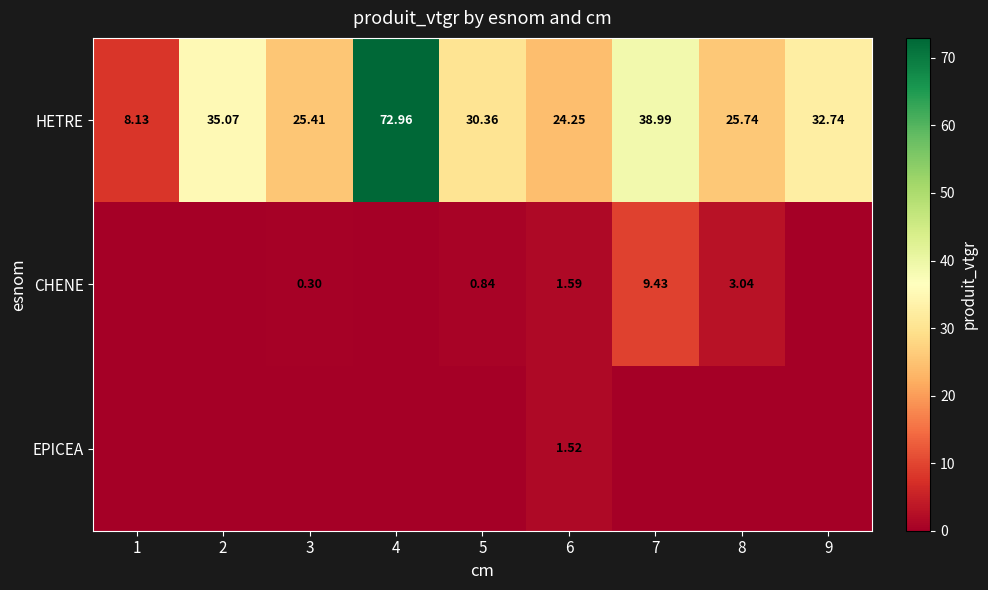

Rank the categories by EPICEA value from lowest to highest.

1, 2, 3, 4, 5, 7, 8, 9, 6